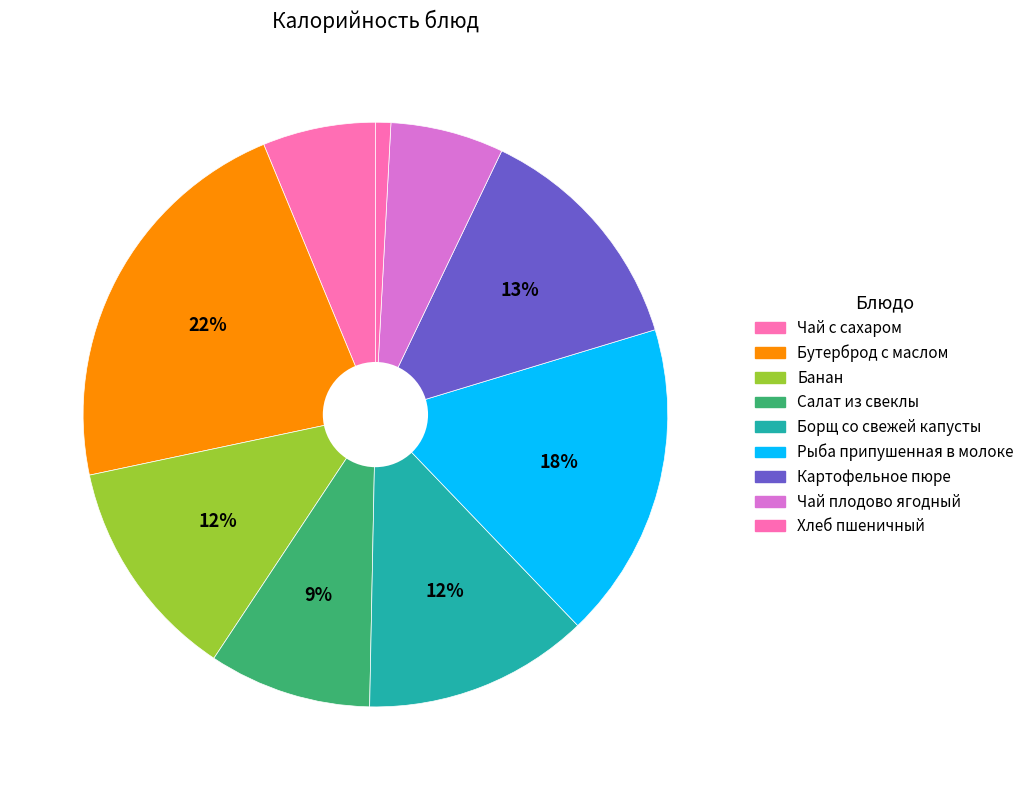

Is it true that Борщ со свежей капусты is 12% of the pie?

True